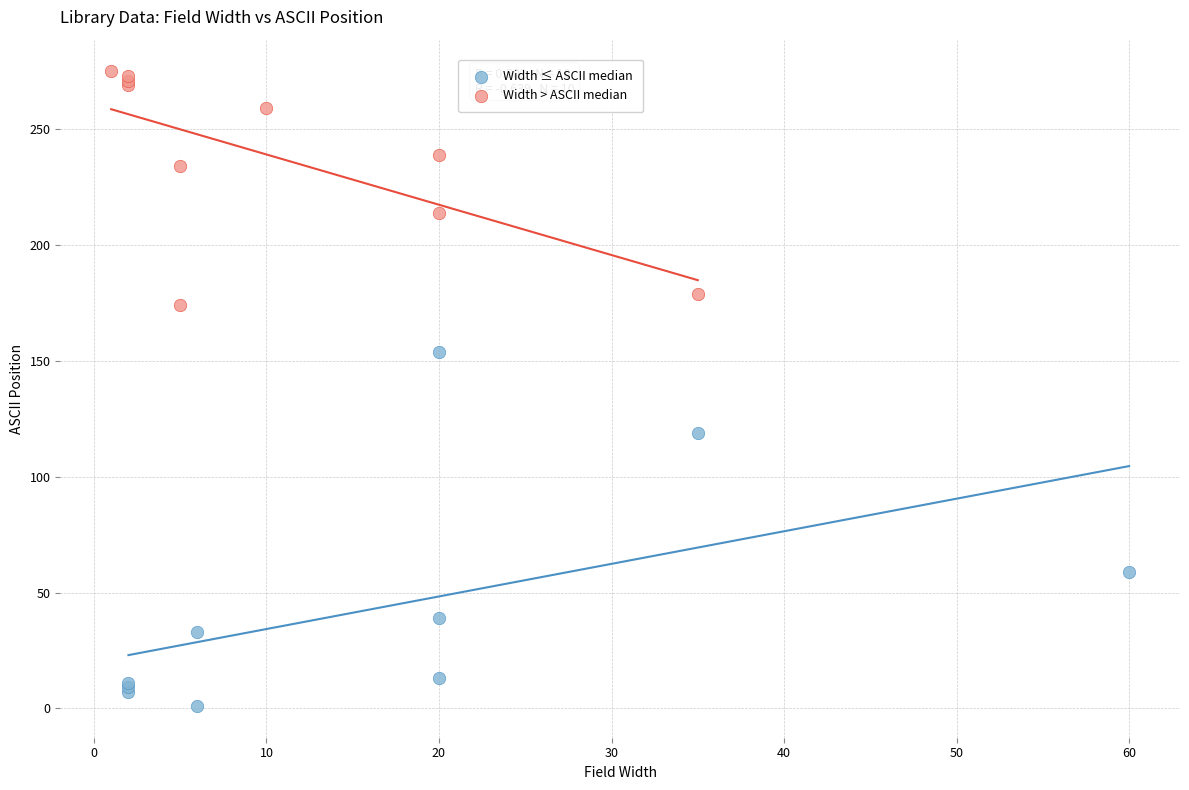

What are all the series names shown in the legend?

Width ≤ ASCII median, Width > ASCII median